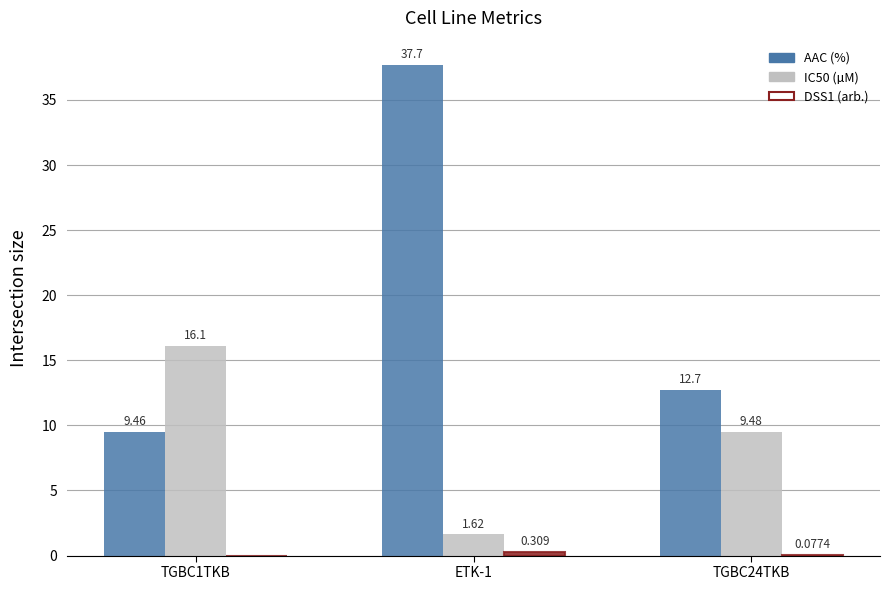

Is the value of AAC (%) at ETK-1 greater than the value of IC50 (µM) at TGBC1TKB?

Yes